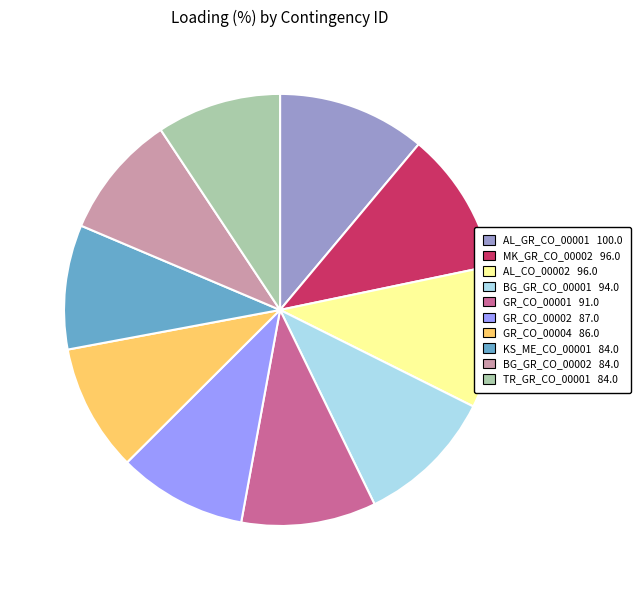

How many slices are in this pie chart?

10